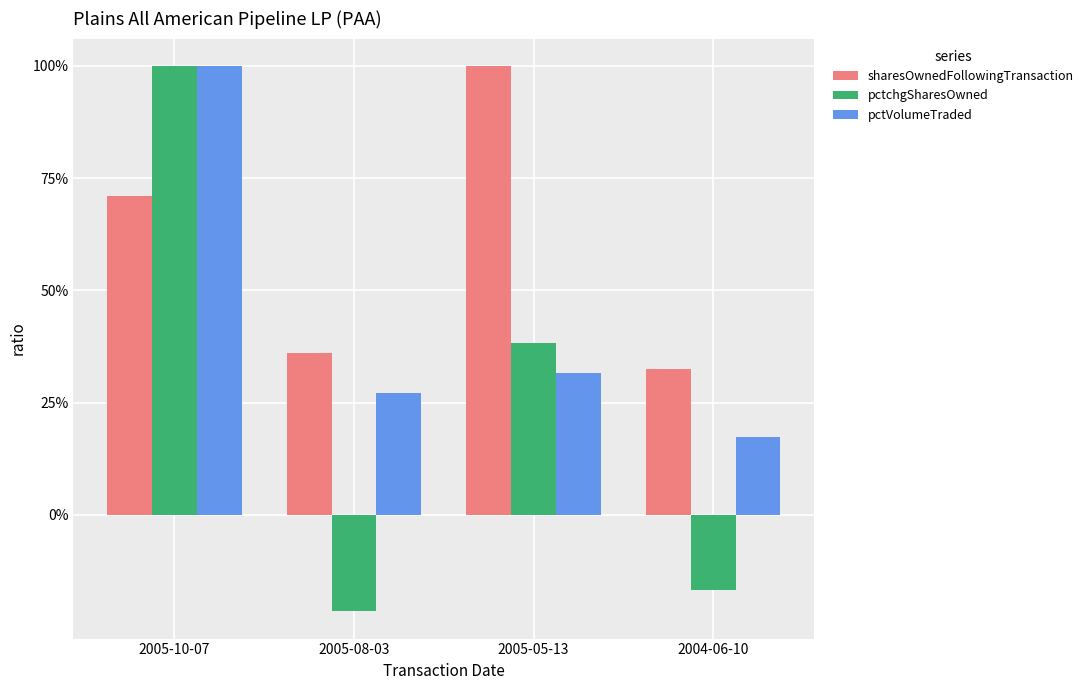

Does the chart contain any negative values?

Yes